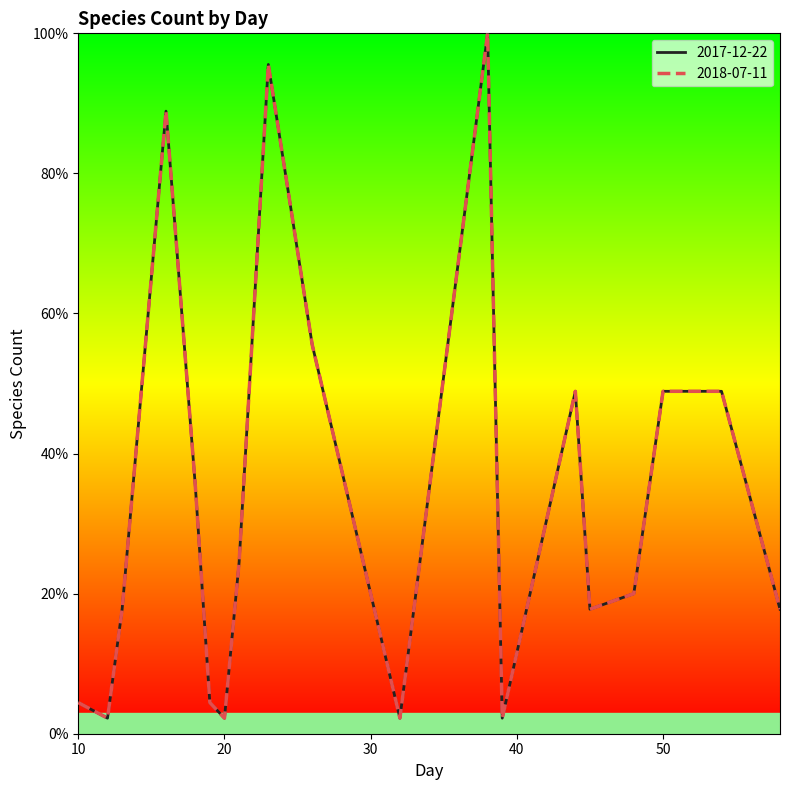

Is this an area chart (filled region under the line)?

No